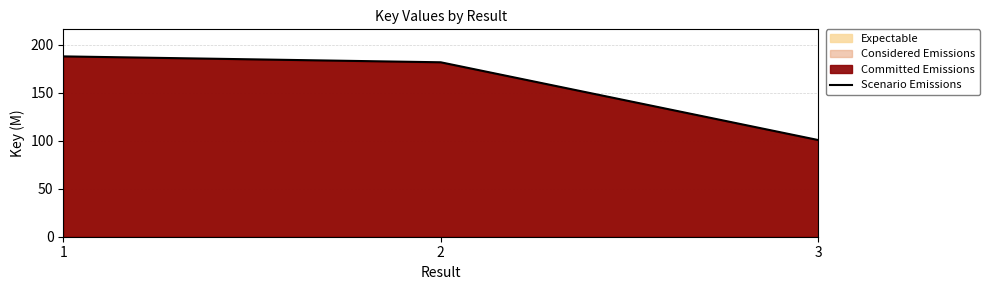

What is the minimum value shown in the chart?

100.8